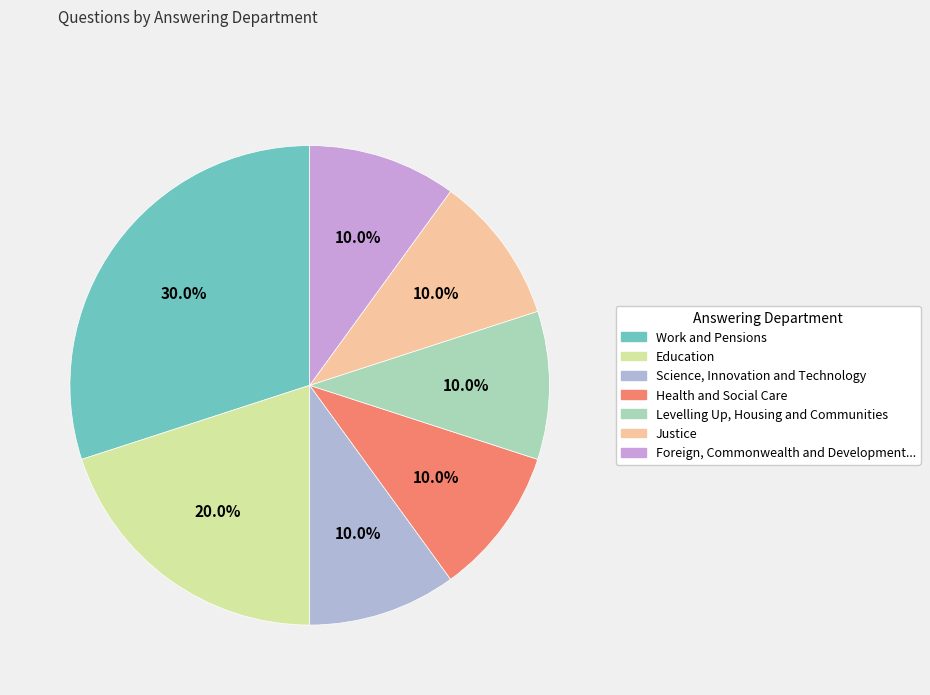

To the nearest percent, what percentage of the pie is Levelling Up, Housing and Communities?

10%